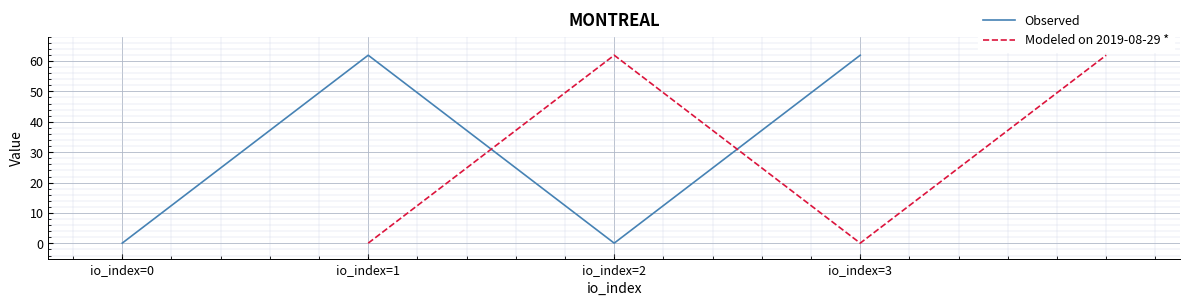

True or false: Observed has more than 0 points higher than both neighbors.

True